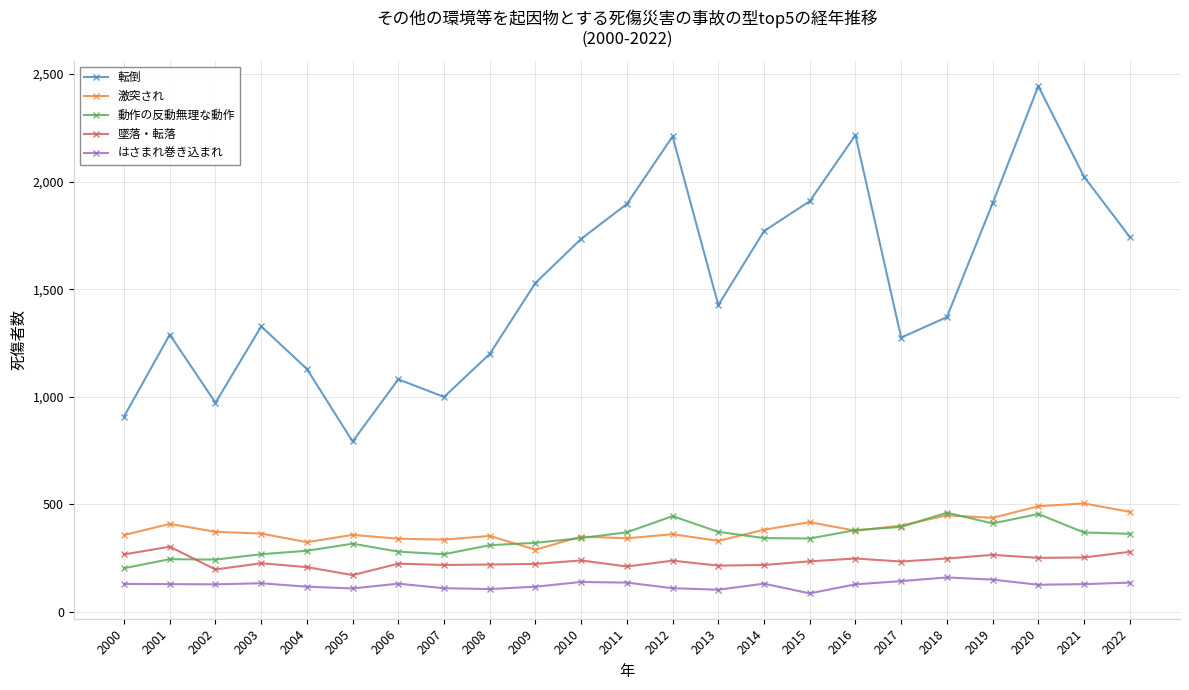

At which label does 転倒 reach its minimum?

2005